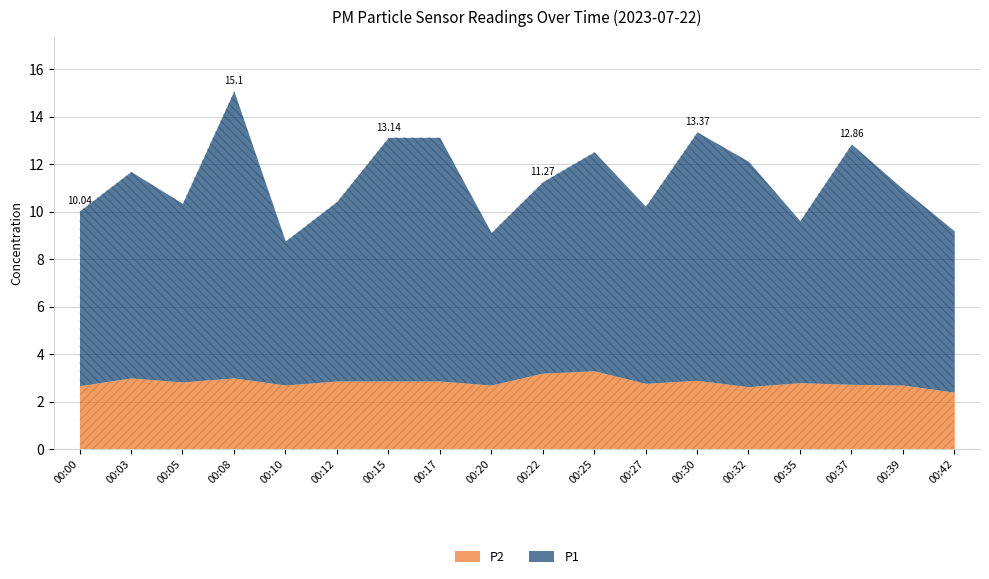

Reading left to right, transcribe all the data shown in this chart.

P1: 7.4	8.7	7.5	12.1	6.1	7.6	10.3	10.3	6.4	8.1	9.2	7.5	10.5	9.5	6.8	10.1	8.3	6.8
P2: 2.7	3.0	2.8	3.0	2.7	2.9	2.9	2.9	2.7	3.2	3.3	2.8	2.9	2.6	2.8	2.7	2.7	2.4